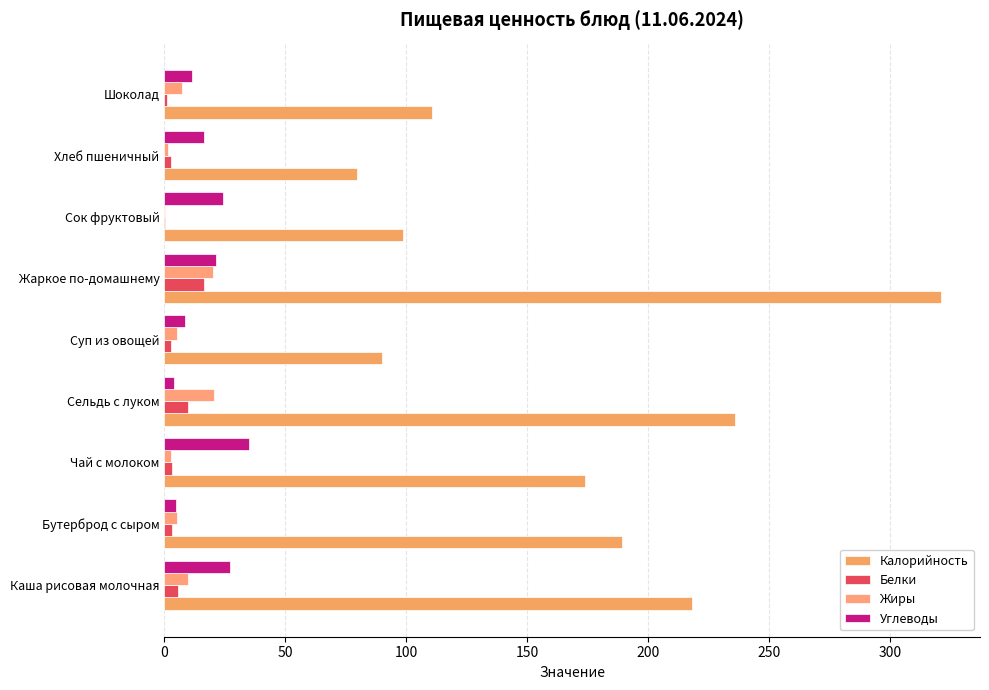

Which label corresponds to the largest value in the chart?

Жаркое по-домашнему